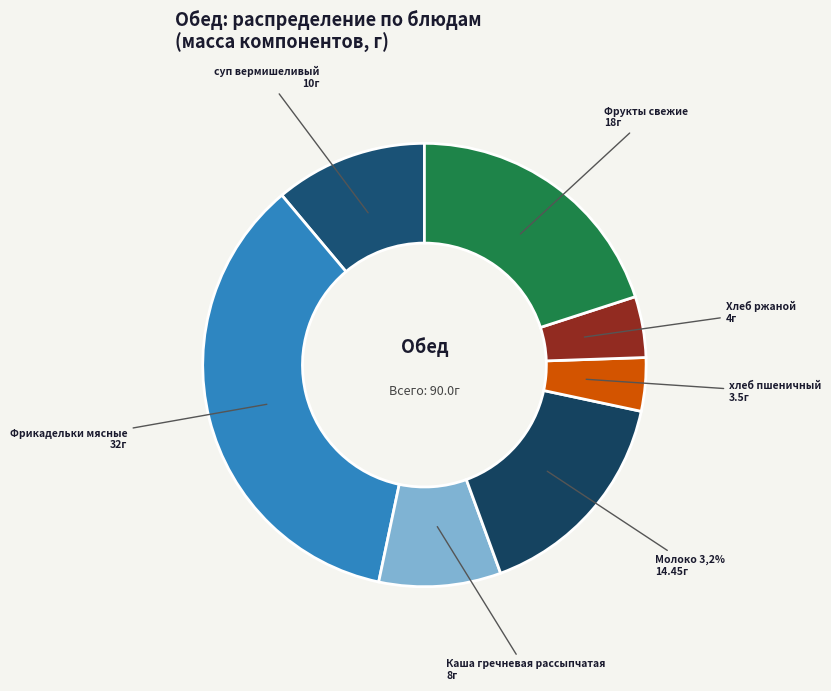

What percentage do Хлеб ржаной and Фрикадельки мясные together represent?

40.0%